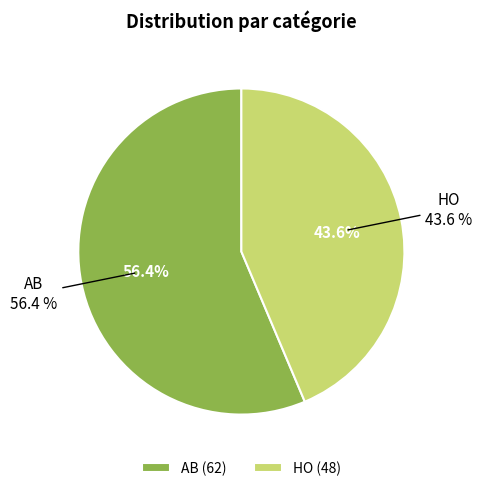

To the nearest percent, what is the average slice percentage?

50%